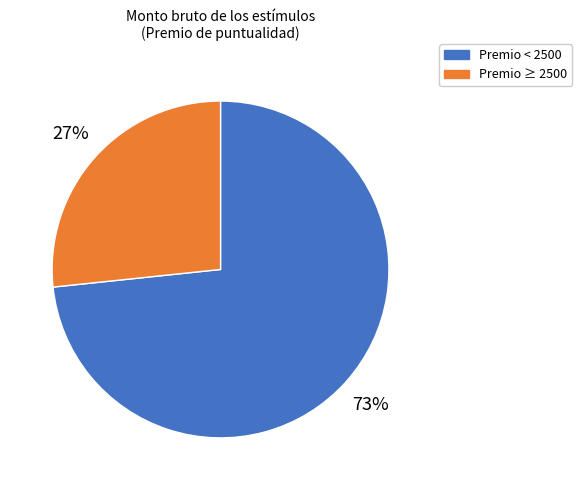

Which has a higher value, Premio < 2500 or Premio ≥ 2500?

Premio < 2500